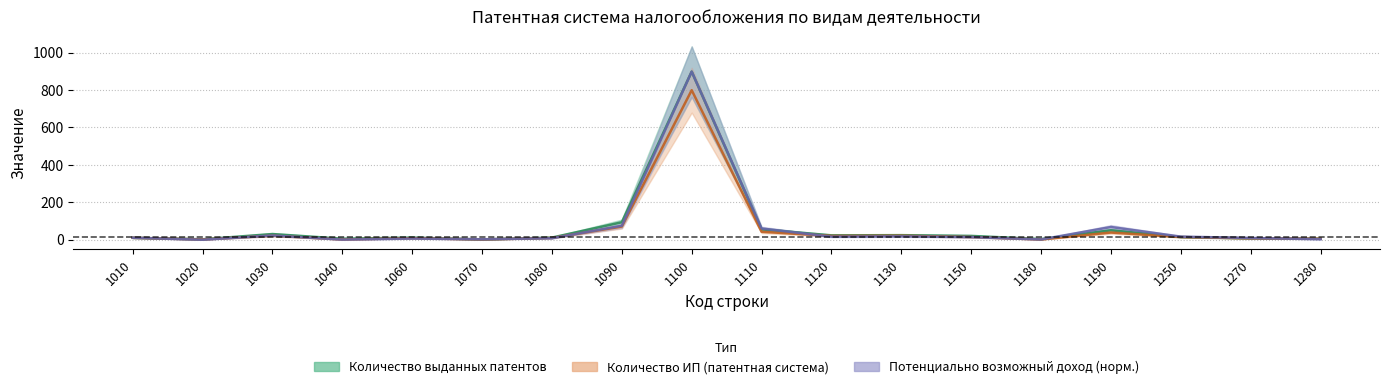

Read the Потенциально возможный доход (норм.) value at 1110.

60.8